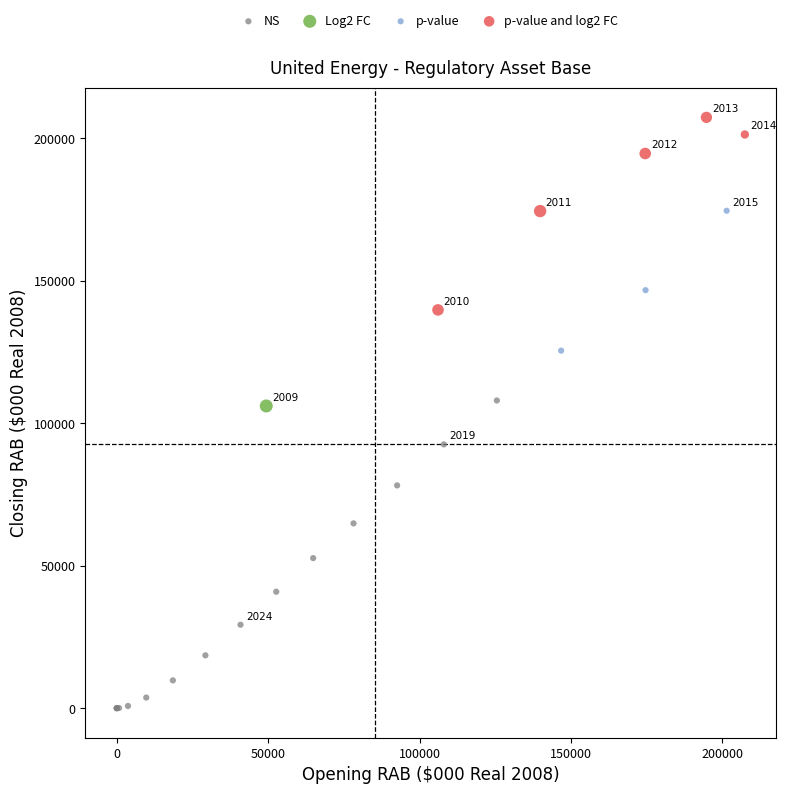

What are all the series names shown in the legend?

NS, Log2 FC, p-value, p-value and log2 FC